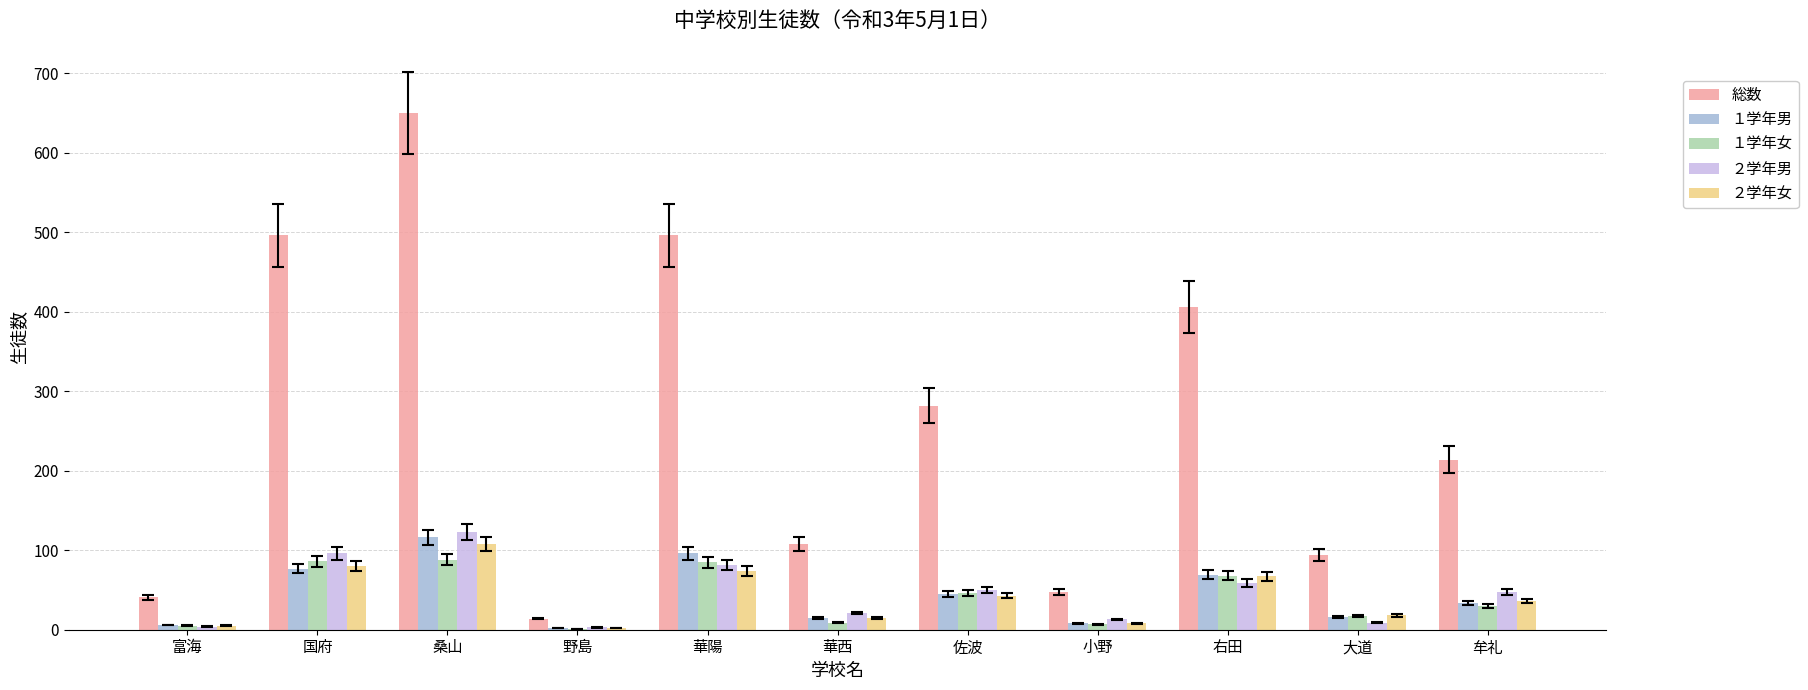

What is the highest value of the 総数 series?

650